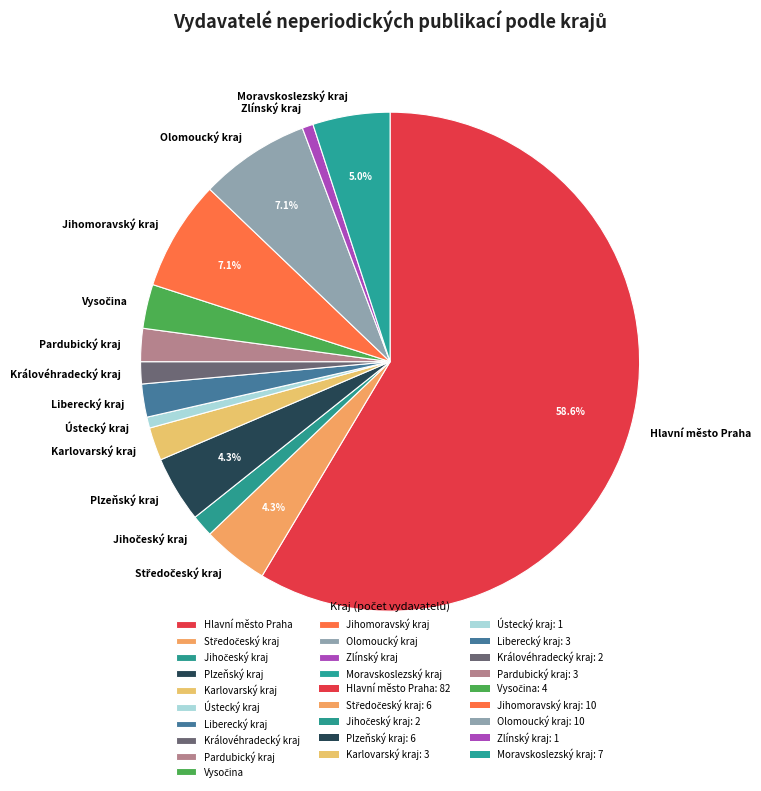

Which slice is the largest?

Hlavní město Praha